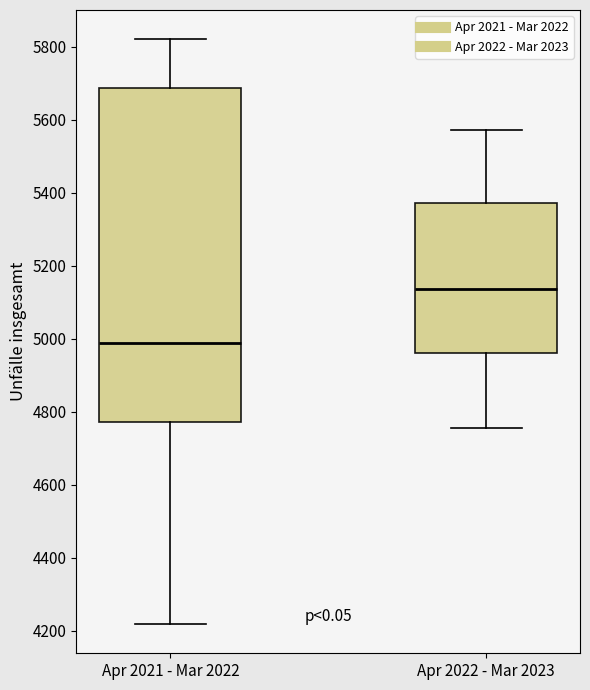

Reading left to right, transcribe this box plot: for each box, give where its median line is, the range the box spans, and where its two whiskers end, as read against the y-axis. The values are not printed on the chart, so give them approximately, as read against the axis.

Apr 2021 - Mar 2022: median 4980, box 4780 to 5680, whiskers 4220 to 5820
Apr 2022 - Mar 2023: median 5140, box 4960 to 5380, whiskers 4760 to 5580